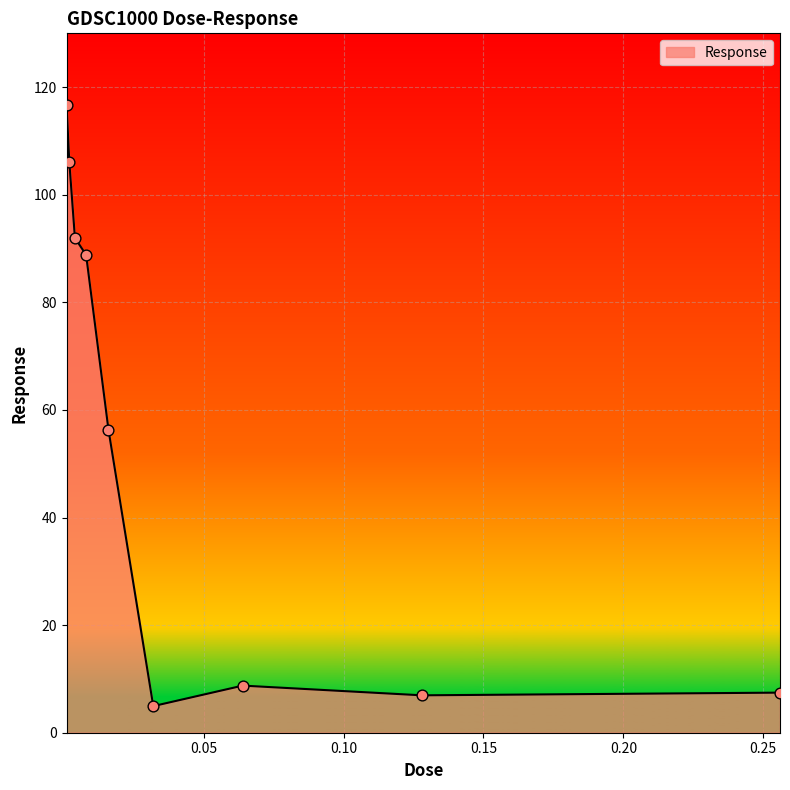

What is the greatest value displayed?

116.7